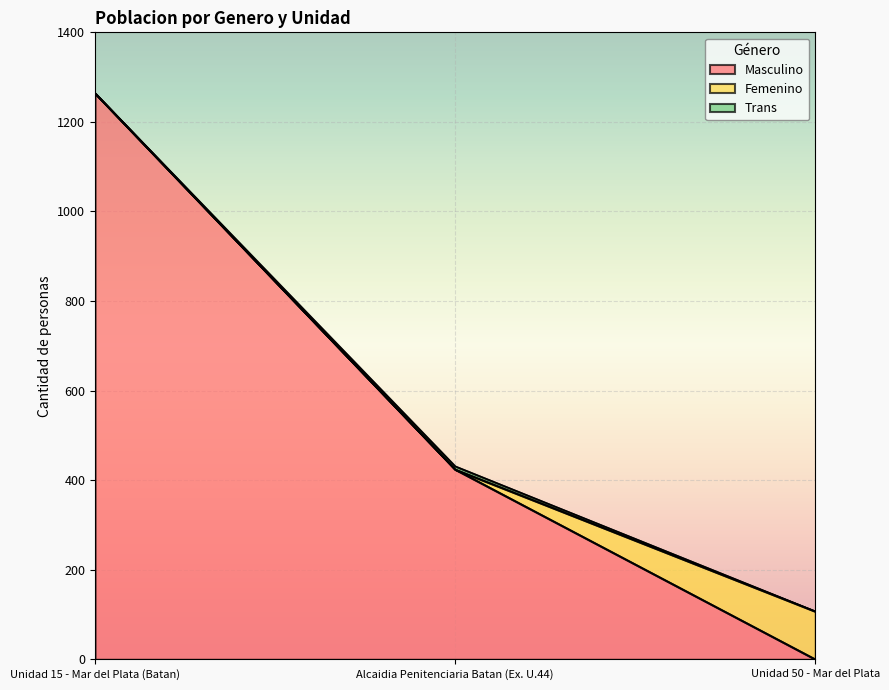

Reading left to right, what are all the values shown in this chart?

Masculino: 1264	424	0
Femenino: 0	0	107
Trans: 0	7	0